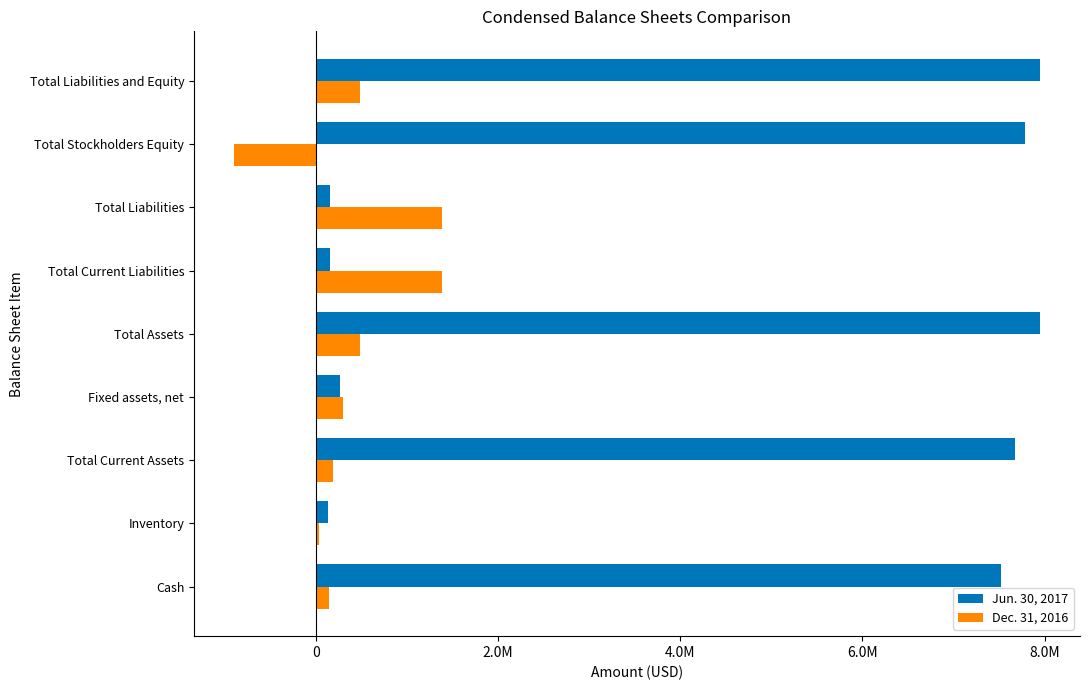

What are all the series names shown in the legend?

Jun. 30, 2017, Dec. 31, 2016